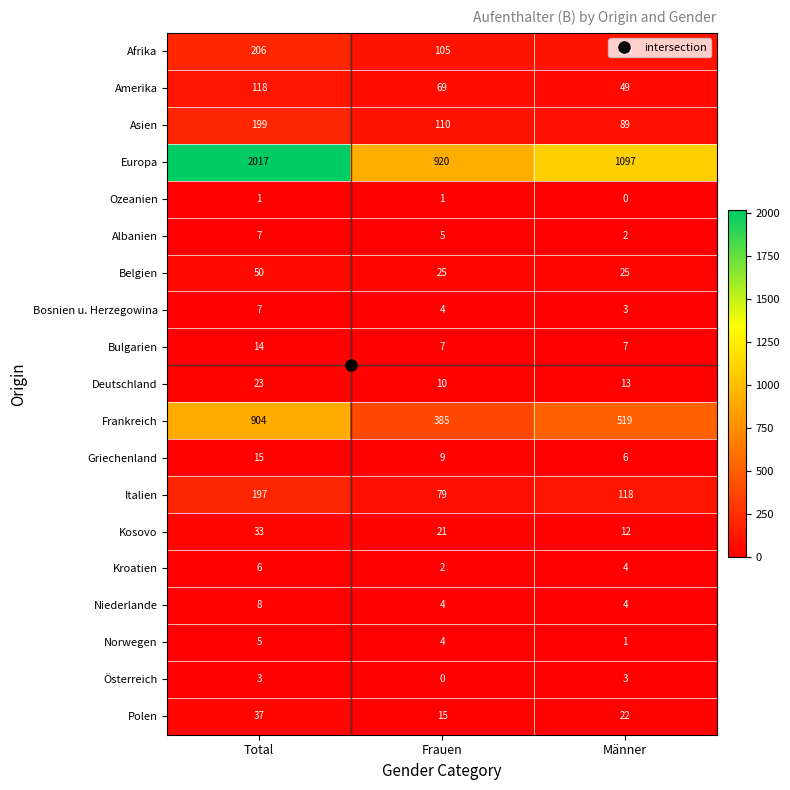

At which label is Ozeanien closest to 0?

Männer